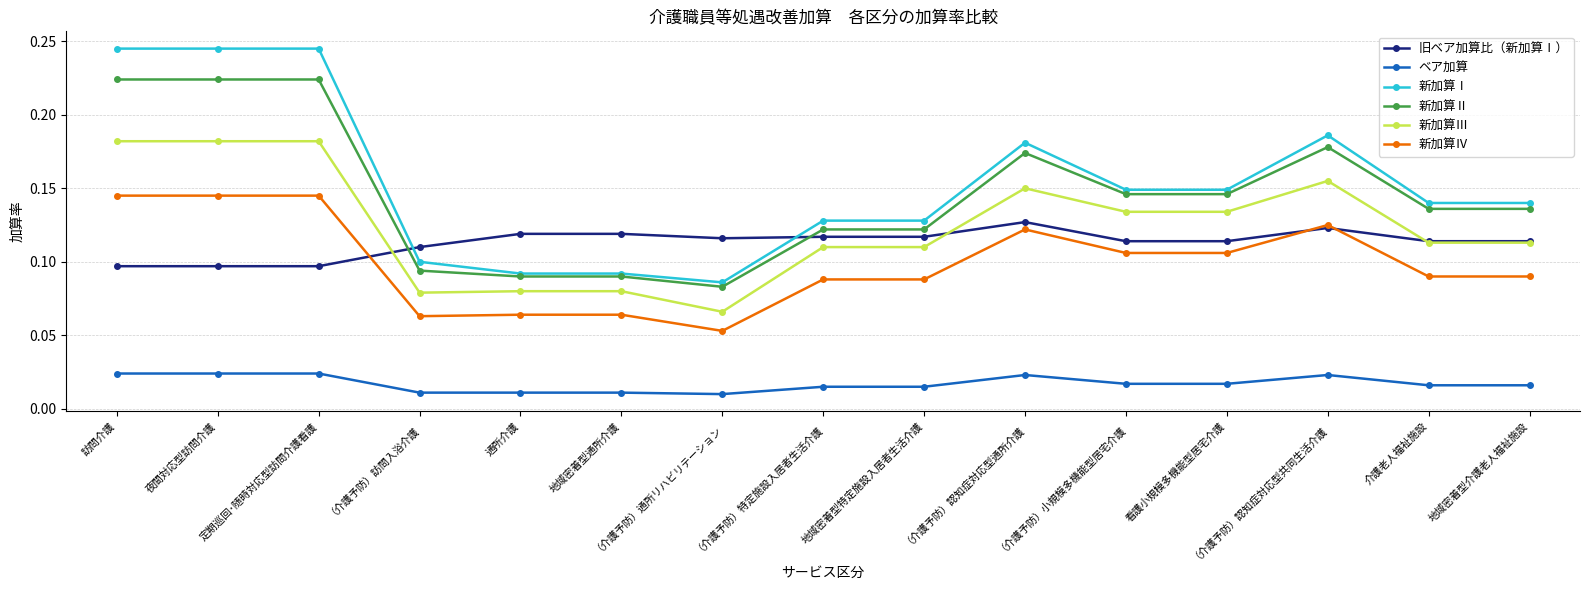

At how many categories does at least one series exceed 0?

15